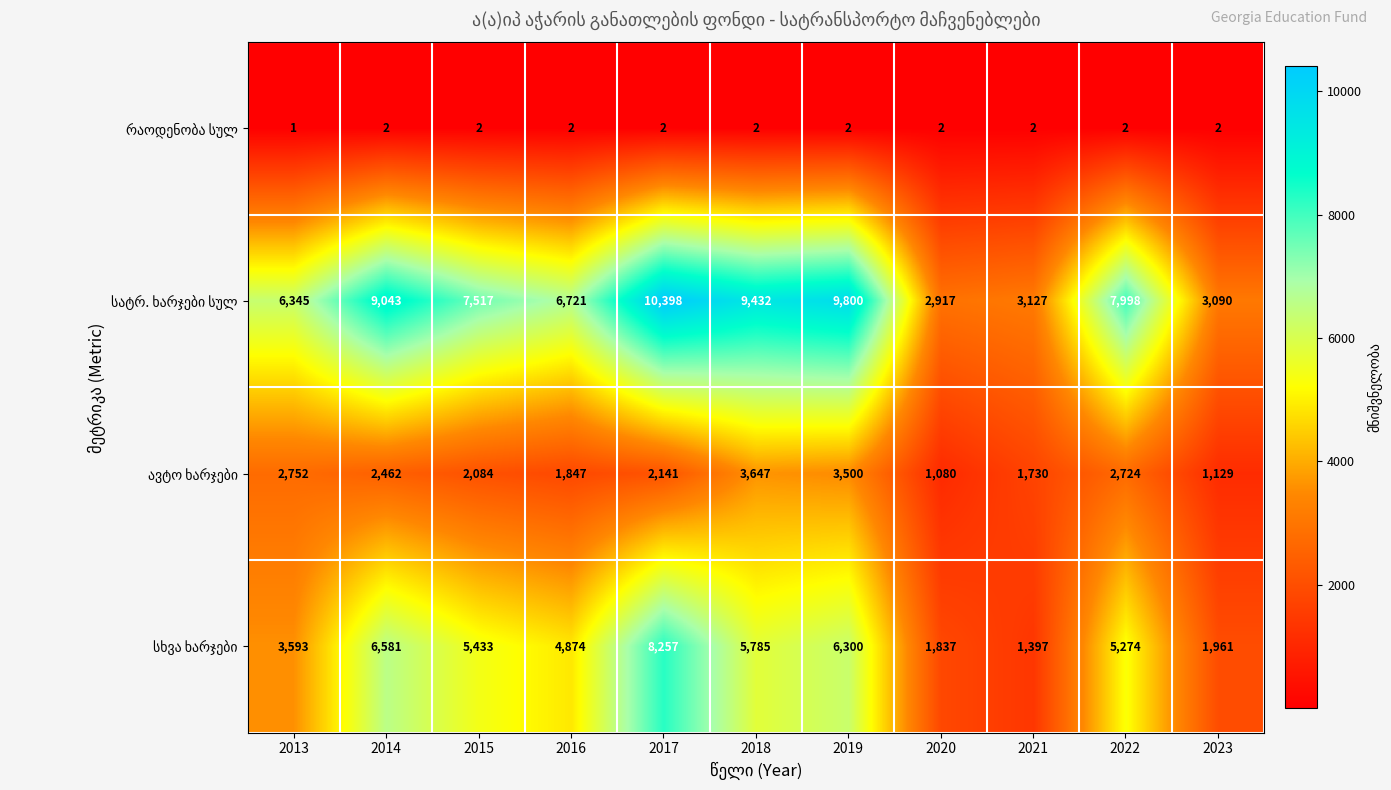

What is the total value across all series at 2013?

12691